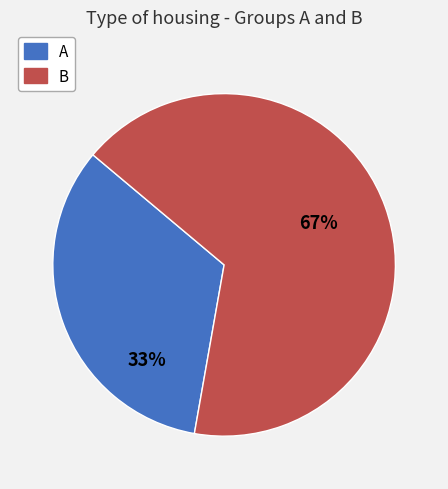

Rank the categories by value from lowest to highest.

A, B